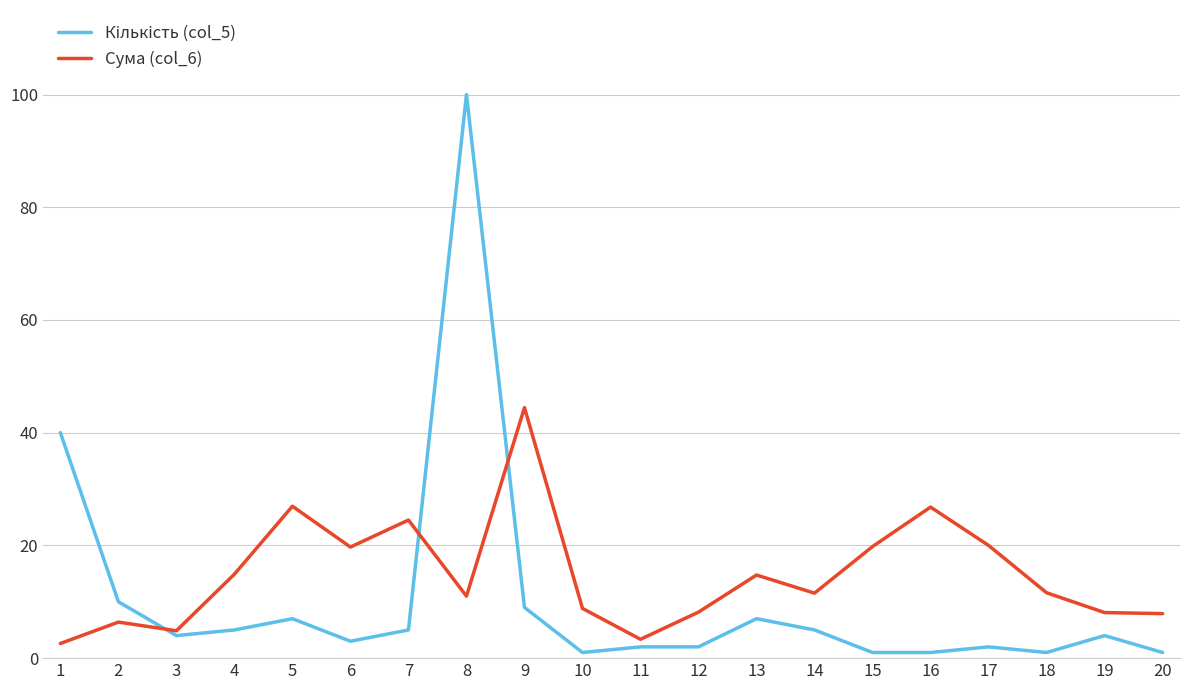

Which label corresponds to the largest value in the chart?

8